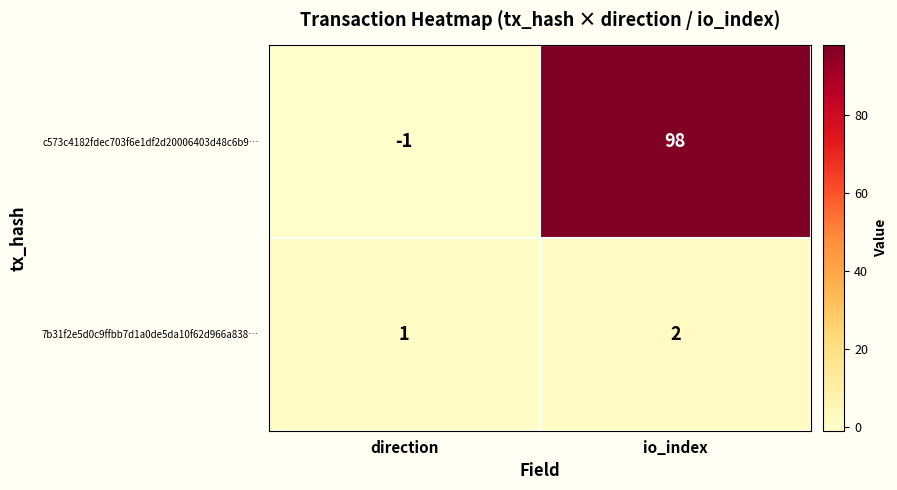

Which category has the lowest value across all series?

direction